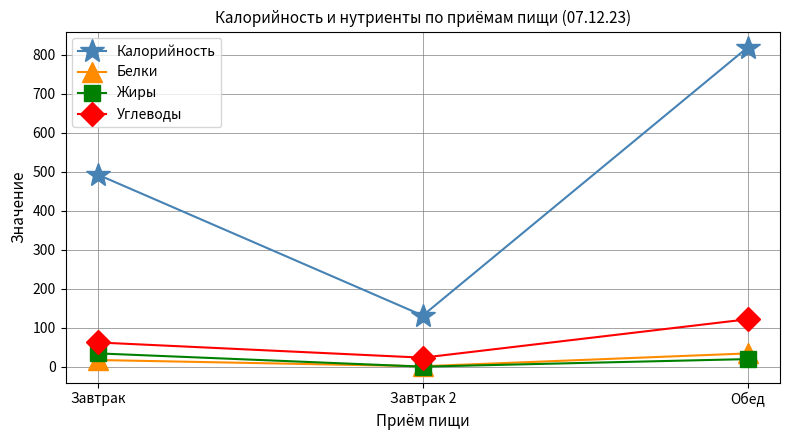

Reading right to left, list all the values displayed in this chart.

Калорийность: 818.0	131.0	492.0
Белки: 33.9	1.0	17.0
Жиры: 19.4	0.0	34.0
Углеводы: 121.4	23.0	62.0